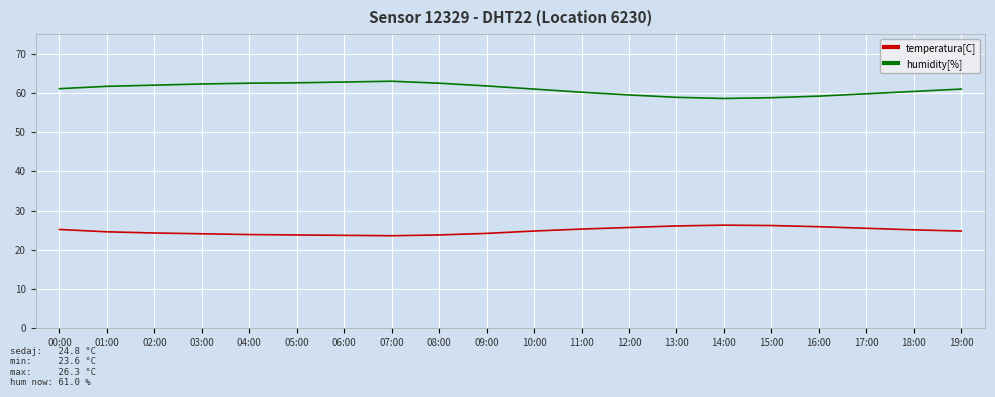

The humidity[%] series shows 61.0 at 10:00. True or false?

True